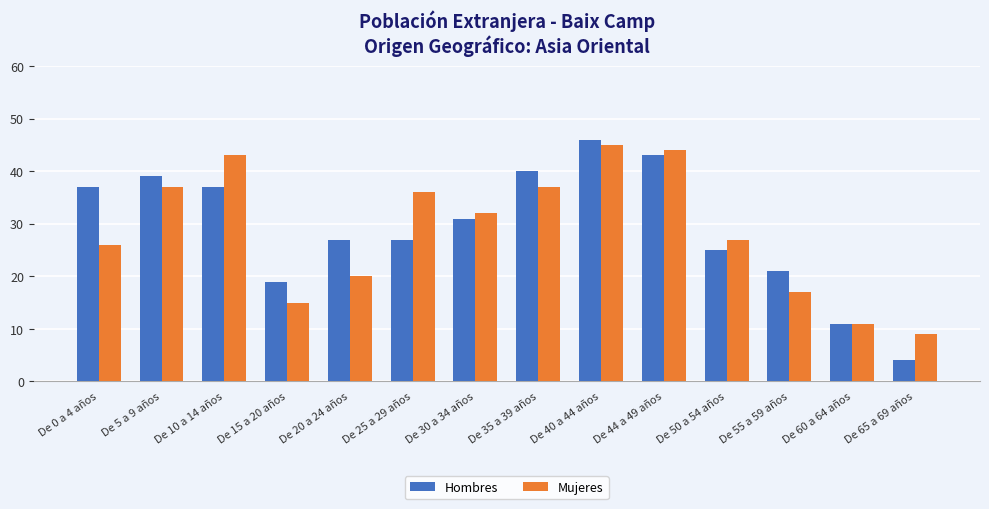

How many data points in Mujeres are less than 32?

7